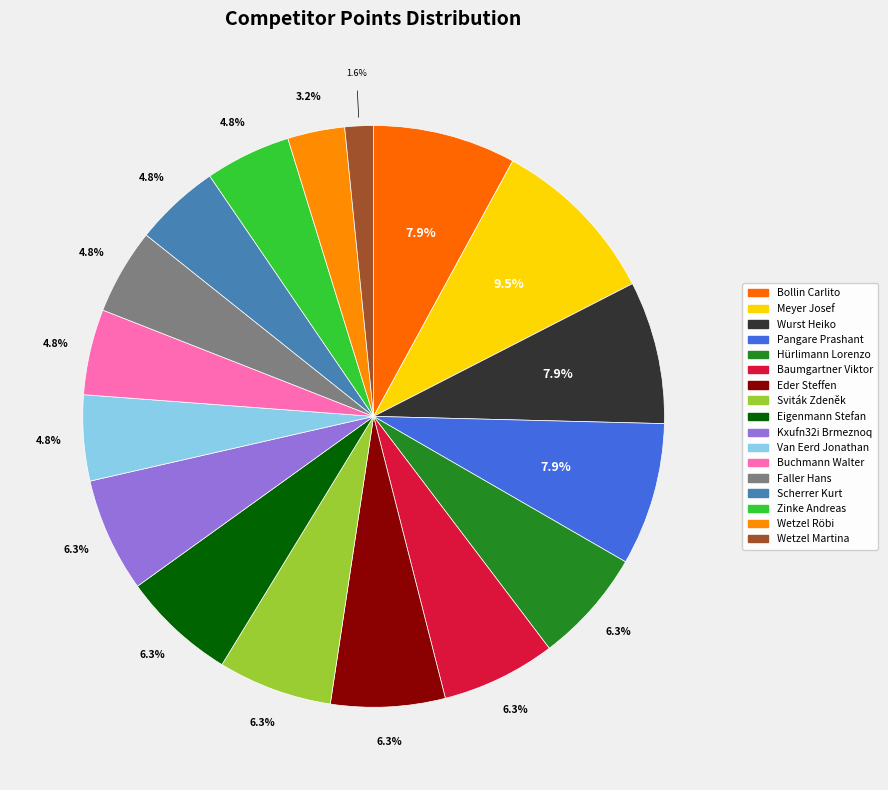

To the nearest percent, what is the difference between the Wetzel Röbi and Zinke Andreas slice percentages?

2%